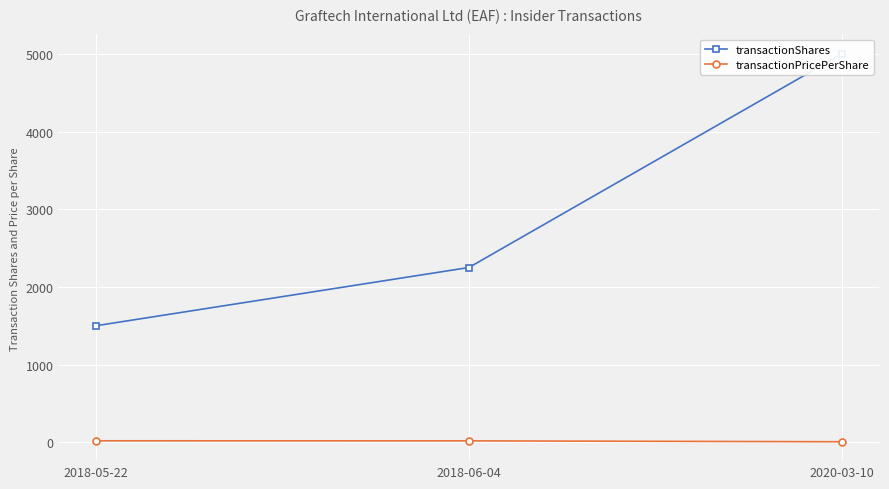

What is the maximum value shown in the chart?

5000.0